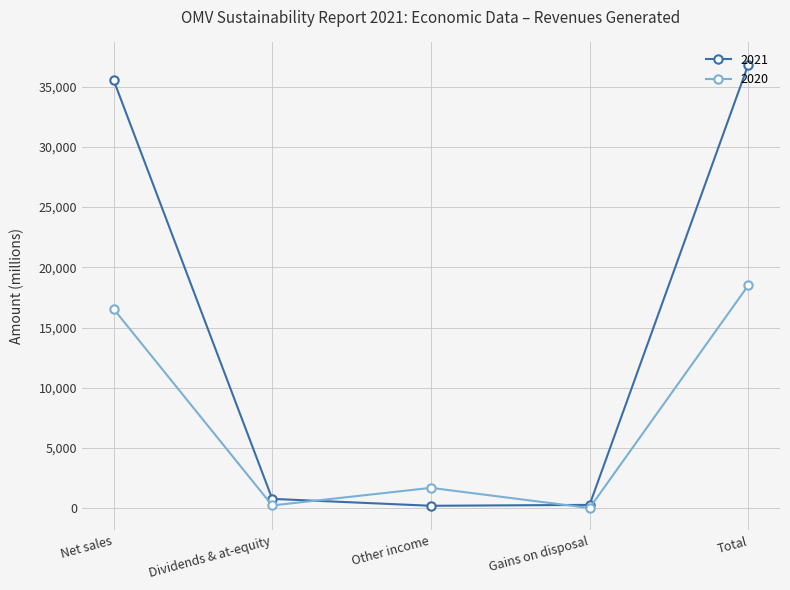

At Net sales, list the series in order from largest to smallest.

2021, 2020